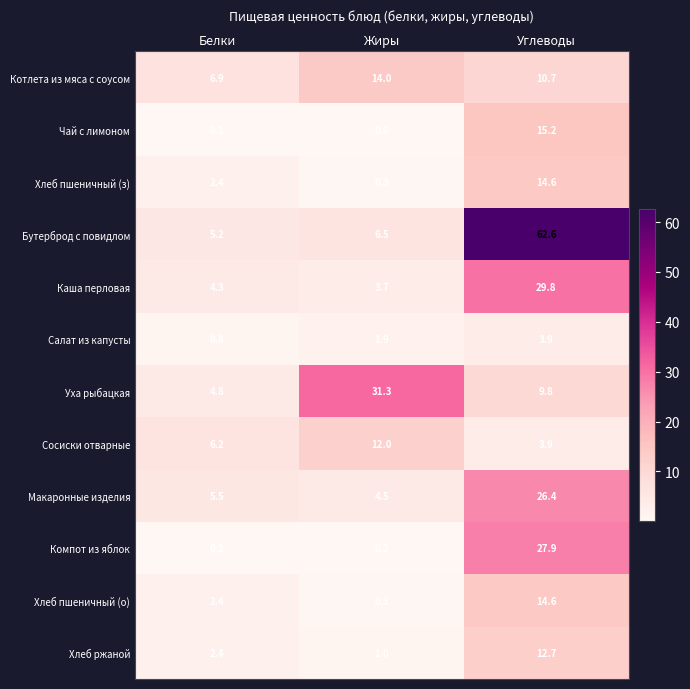

What is the difference between the maximum and minimum values in the Чай с лимоном series?

15.2